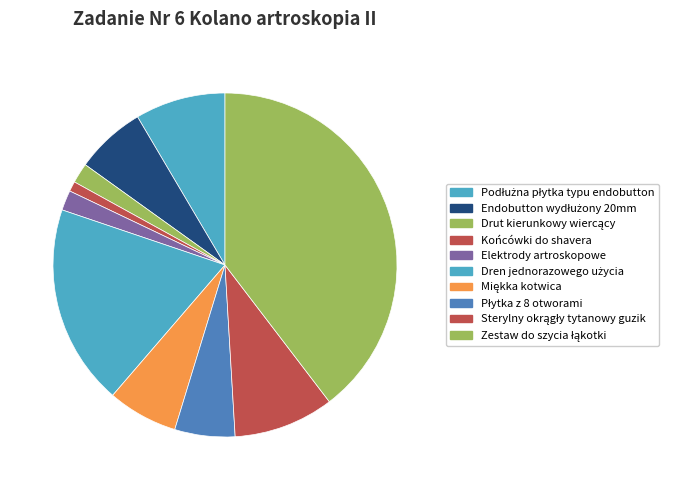

The Podłużna płytka typu endobutton slice represents 8% of the pie. True or false?

True